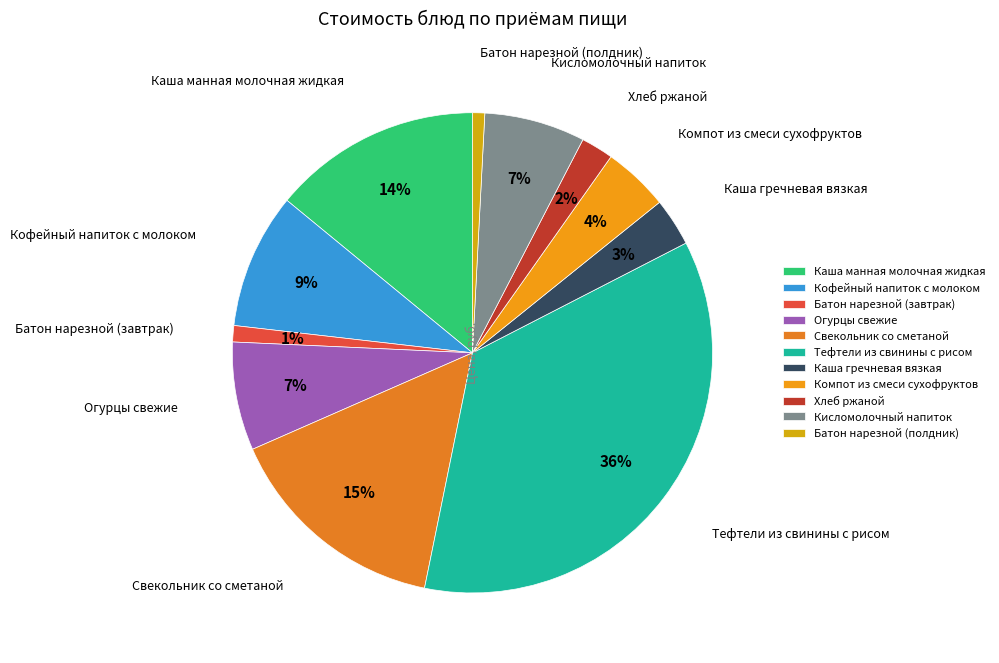

Is the sum of Компот из смеси сухофруктов and Батон нарезной (полдник) greater than half?

No